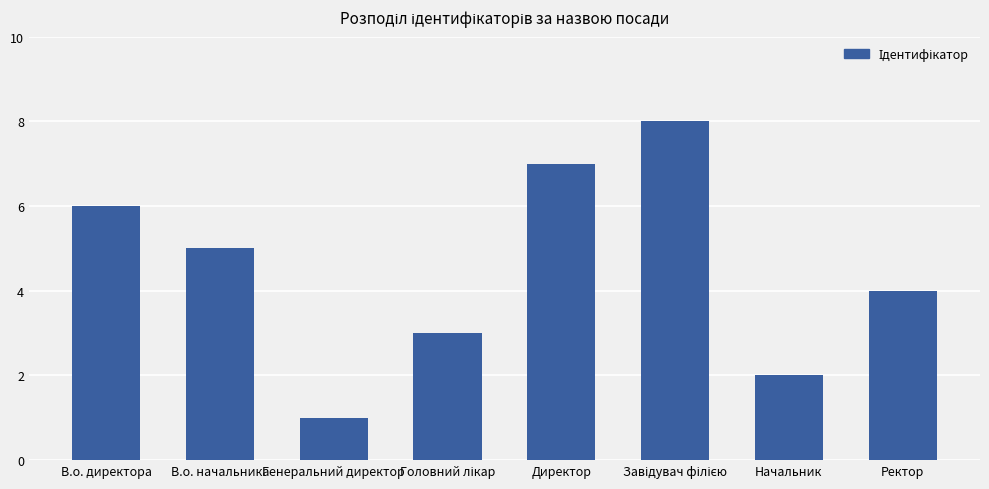

Which has a higher value, Начальник or В.о. директора?

В.о. директора